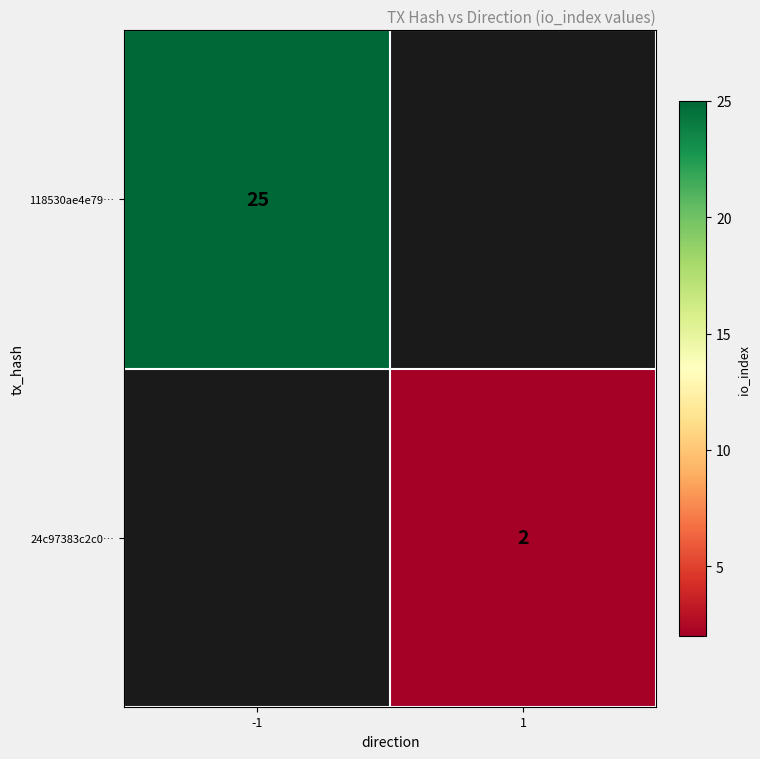

Is it true that 118530ae4e79… equals 34 at -1?

False